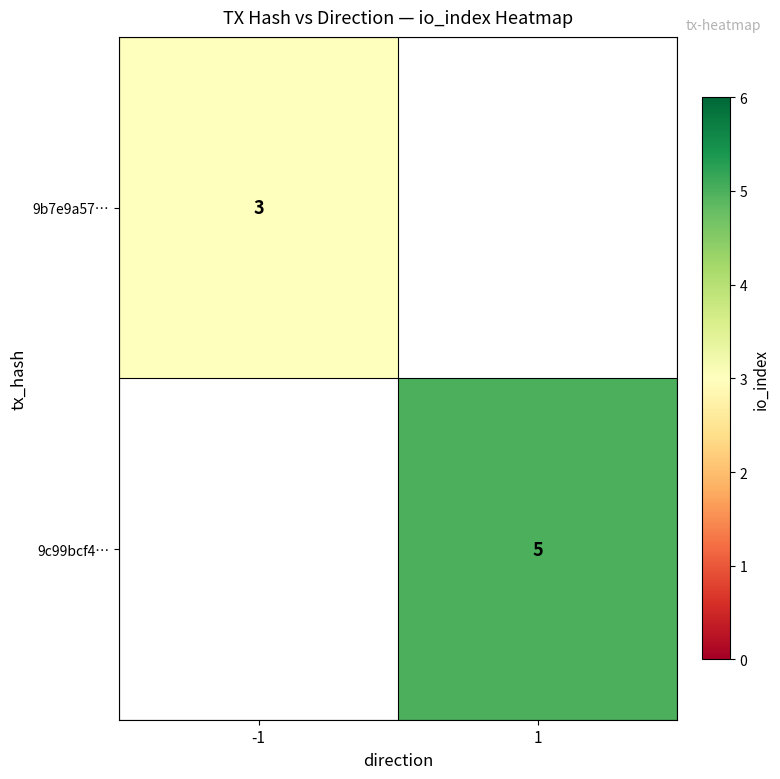

Is it true that 9c99bcf4… equals 6.7 at 1?

False